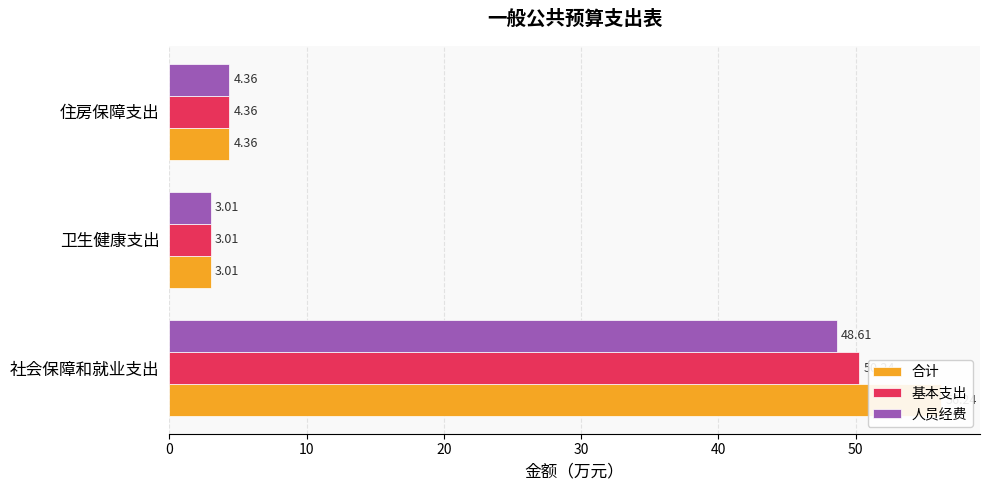

True or false: 合计 has a value of 6.8 at 住房保障支出.

False